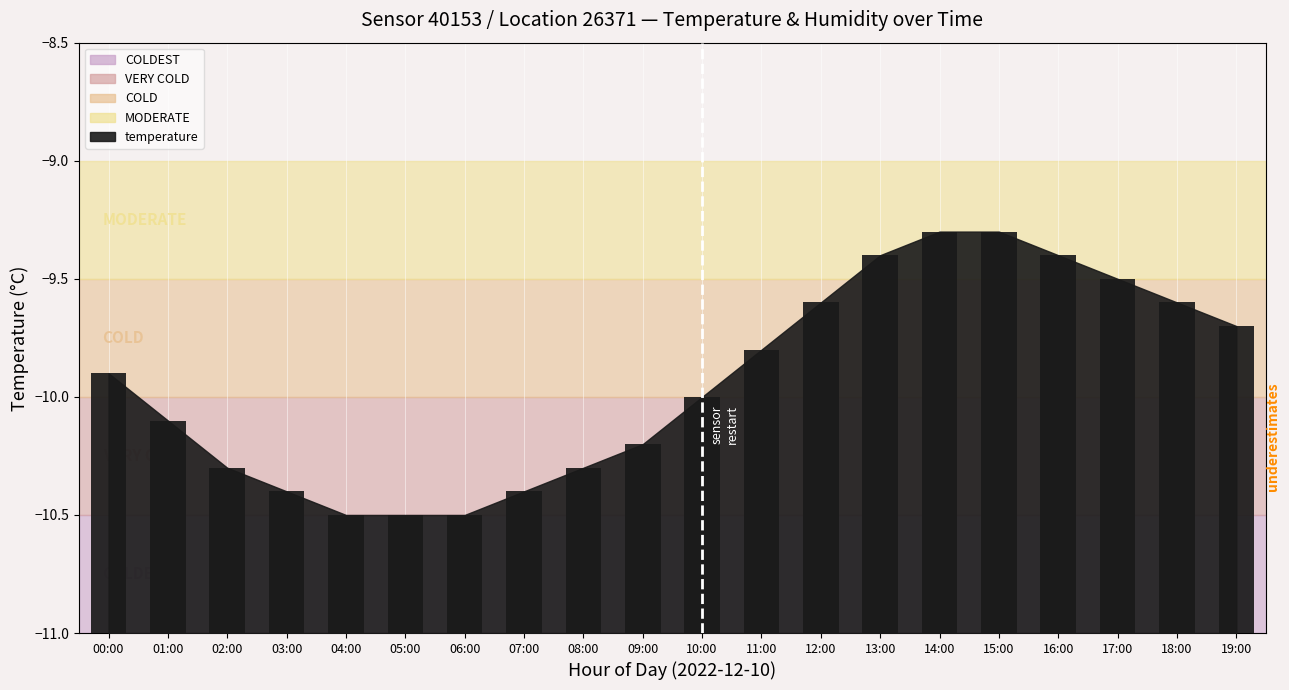

What is the label of the 1st bar from the right?

19:00